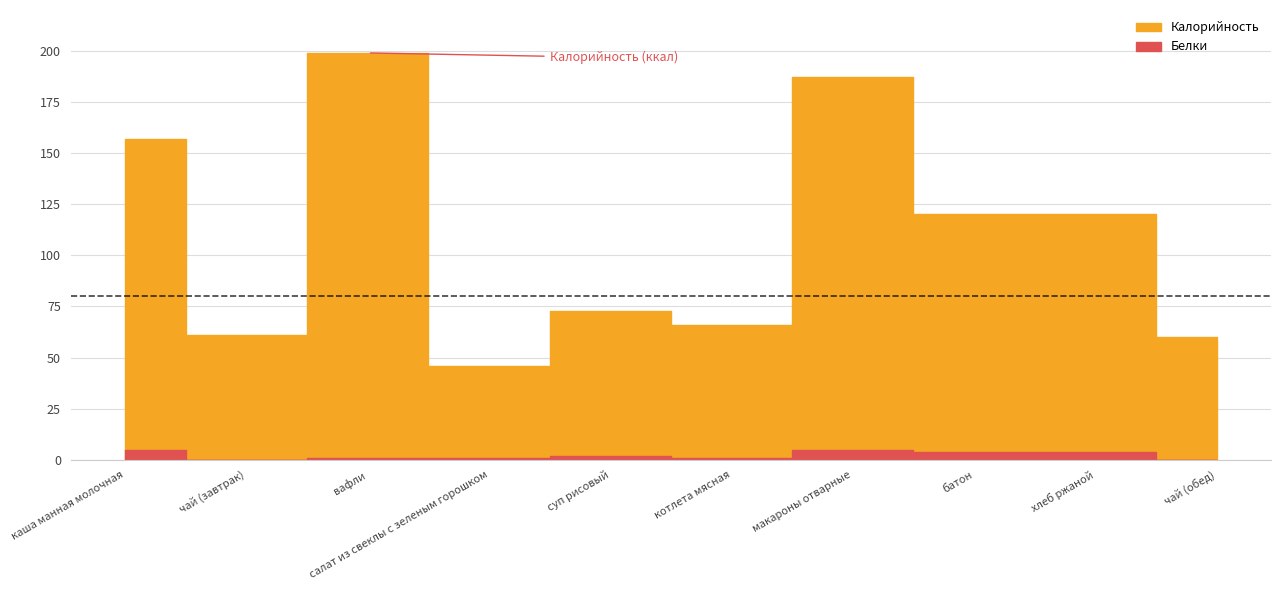

At which category is the sum across all series the highest?

вафли